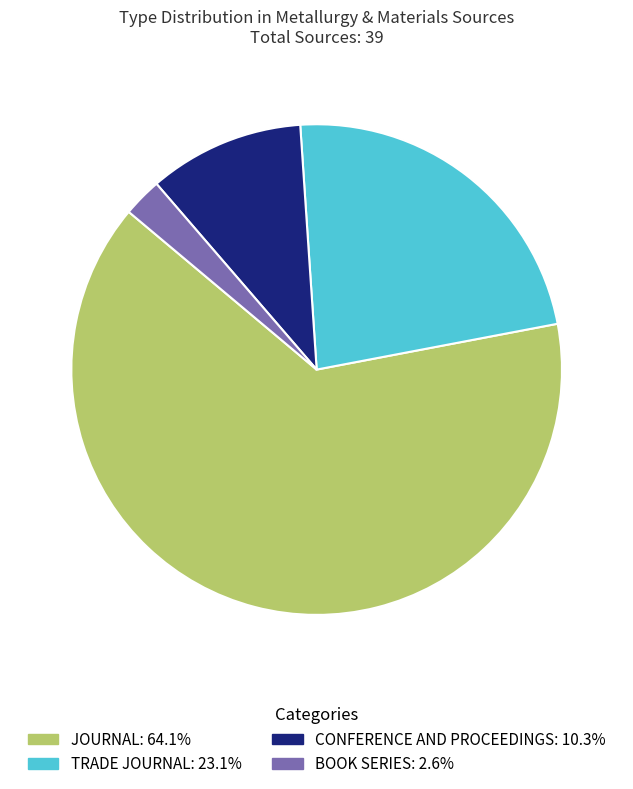

Does any single category account for the majority?

Yes